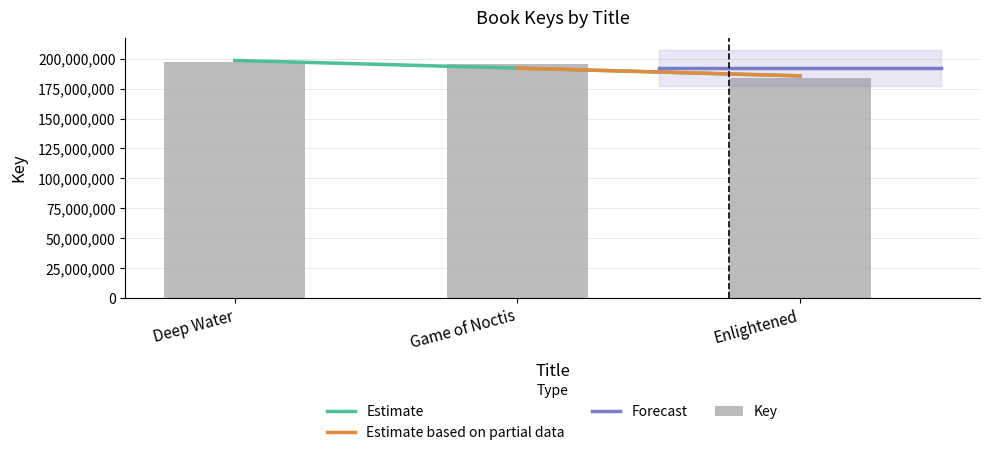

Reading left to right, what are all the values shown in this chart?

Deep Water=196935030	Game of Noctis=195280434	Enlightened=184025567